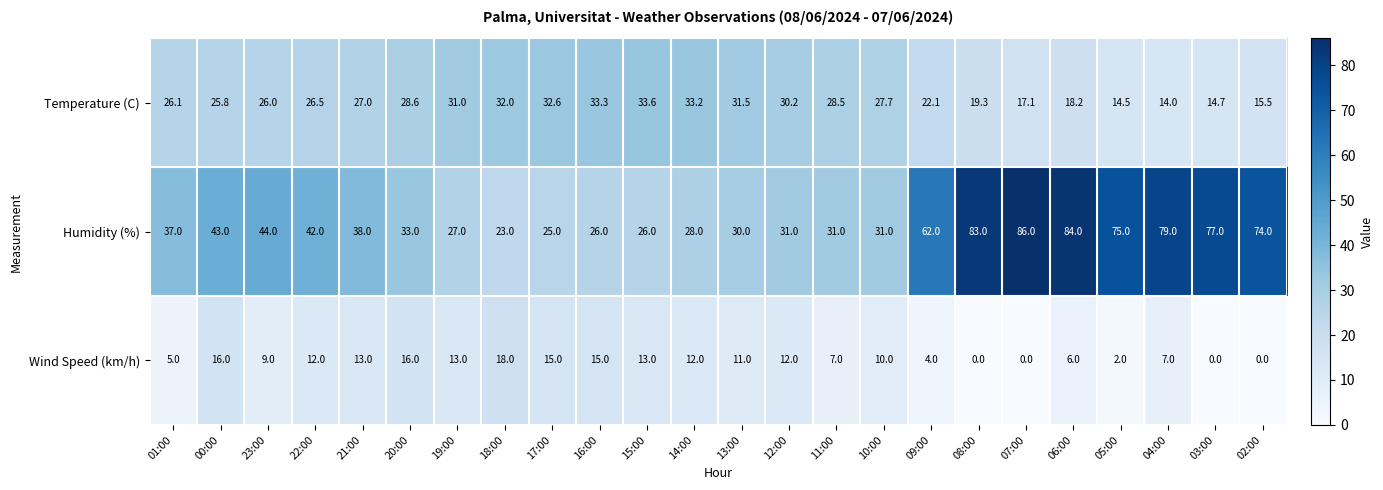

List the labels in order of Temperature (C) value, largest first.

15:00, 16:00, 14:00, 17:00, 18:00, 13:00, 19:00, 12:00, 20:00, 11:00, 10:00, 21:00, 22:00, 01:00, 23:00, 00:00, 09:00, 08:00, 06:00, 07:00, 02:00, 03:00, 05:00, 04:00